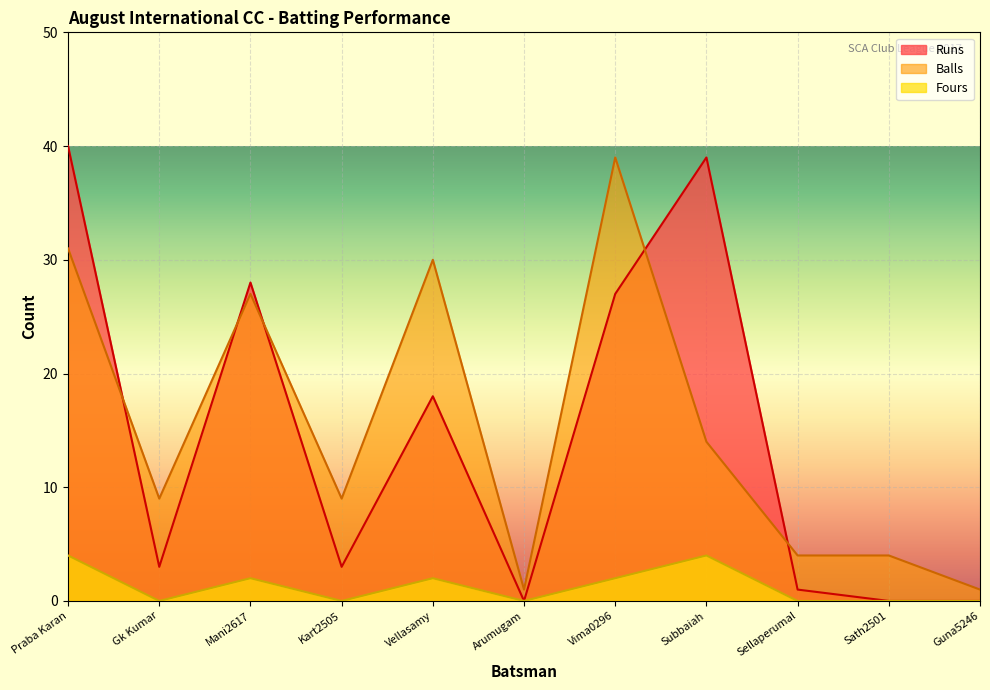

At which category does Fours reach its first local valley?

Gk Kumar